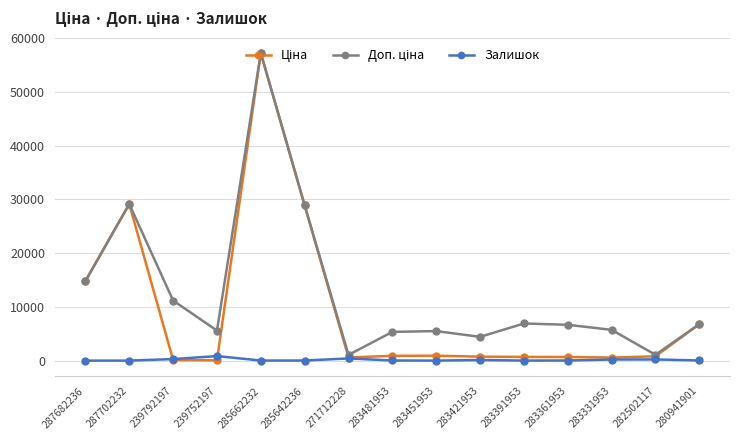

Which category has the highest value across all series?

285662232